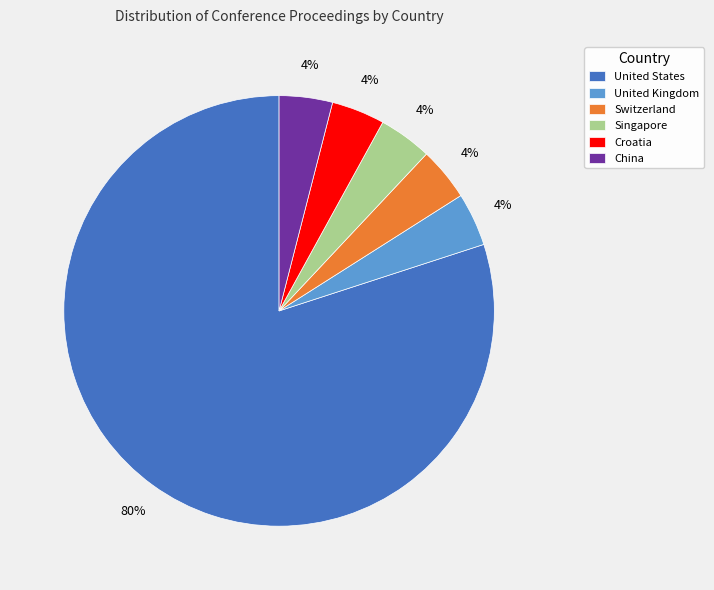

To the nearest percent, what portion does China represent?

4%